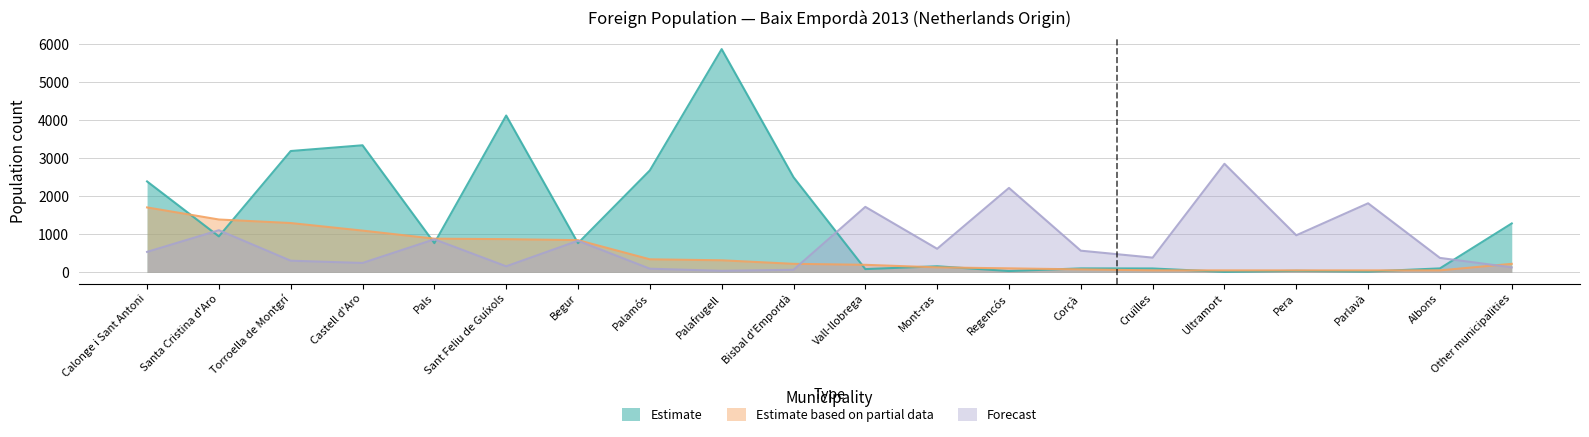

Between Torroella de Montgrí and Corçà, which is larger?

Torroella de Montgrí